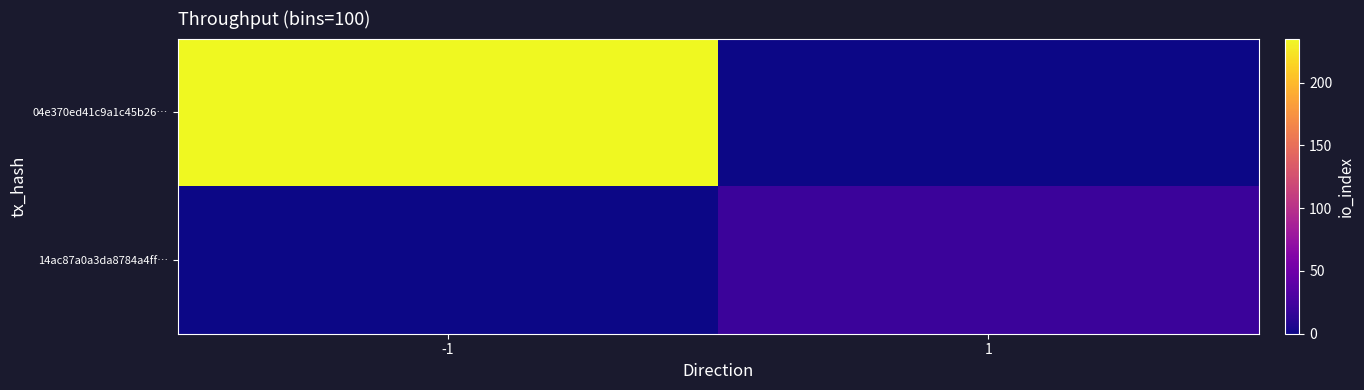

Reading left to right, extract all data points from this chart.

04e370ed41c9a1c45b26…: -1=235	1=0
14ac87a0a3da8784a4ff…: -1=0	1=21